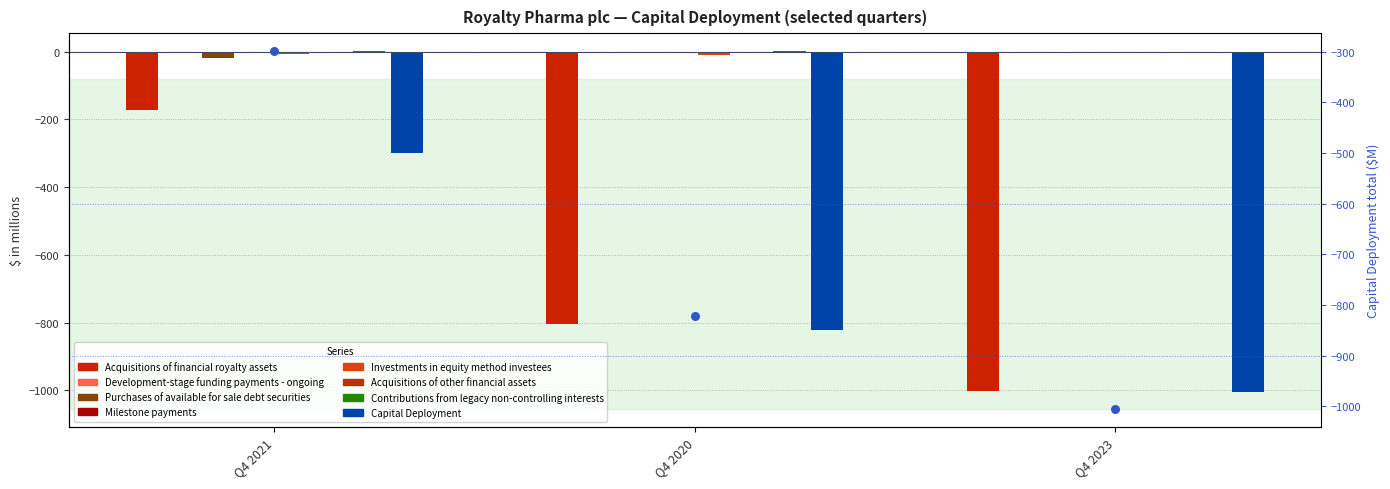

Which series has the largest total across all categories?

Contributions from legacy non-controlling interests